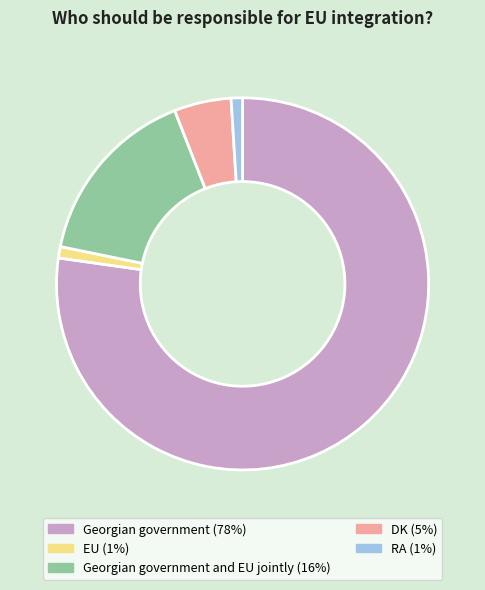

Combined, do EU (1%) and RA (1%) account for over 50%?

No